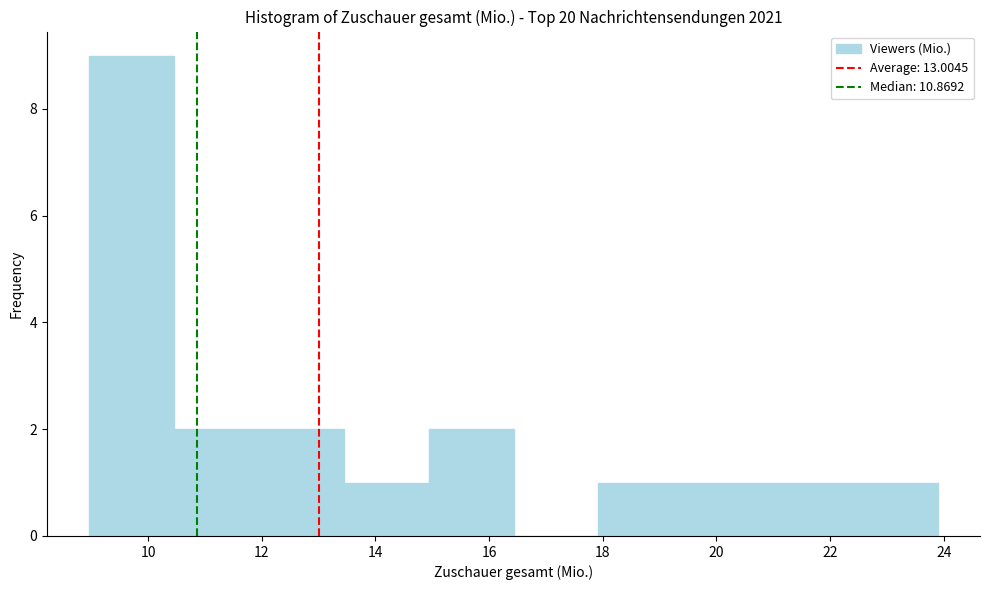

Reading left to right, transcribe this chart: for each bar, give the range it covers on the x-axis and its height. Neither the bar edges nor the heights are printed on the chart, so give them approximately, as read against the axes.

9.0 to 10.4: 9
10.4 to 12.0: 2
12.0 to 13.4: 2
13.4 to 15.0: 1
15.0 to 16.4: 2
16.4 to 18.0: 0
18.0 to 19.4: 1
19.4 to 21.0: 1
21.0 to 22.4: 1
22.4 to 23.8: 1